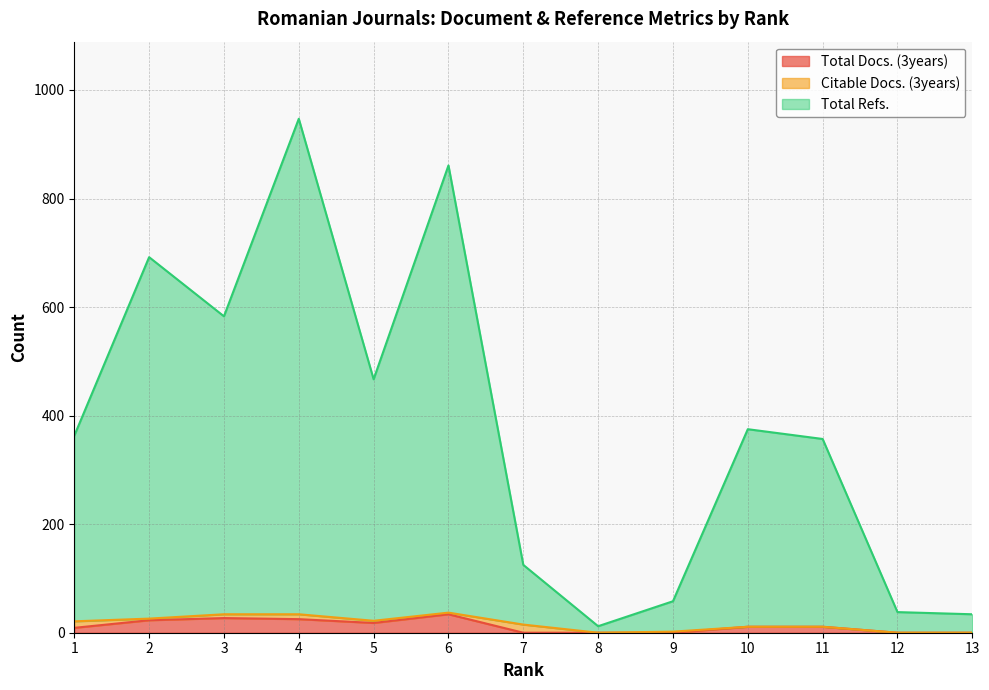

How many lines are shown in the chart?

3